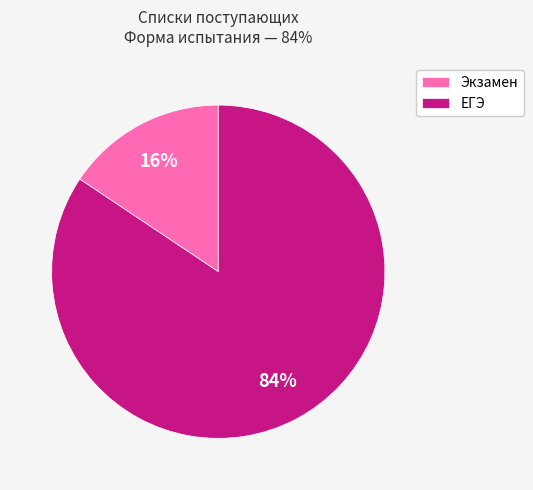

Rank the categories by value from lowest to highest.

Экзамен, ЕГЭ